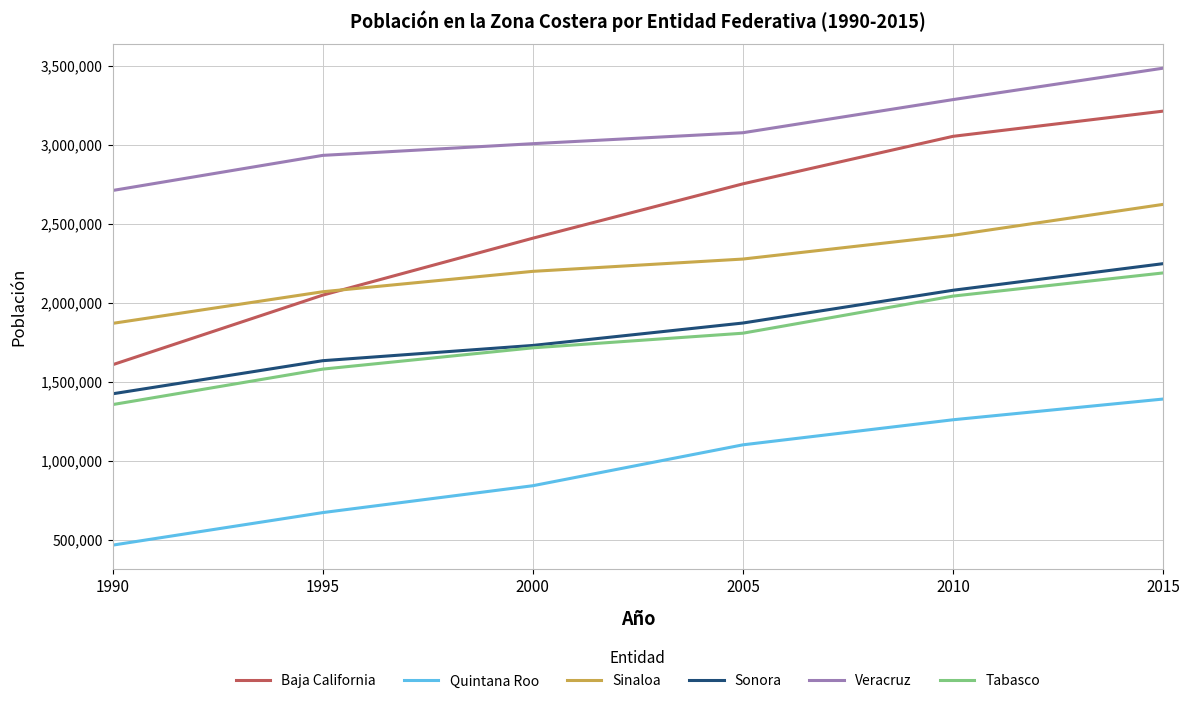

What is the difference between the highest and lowest values at 2015?

2092776